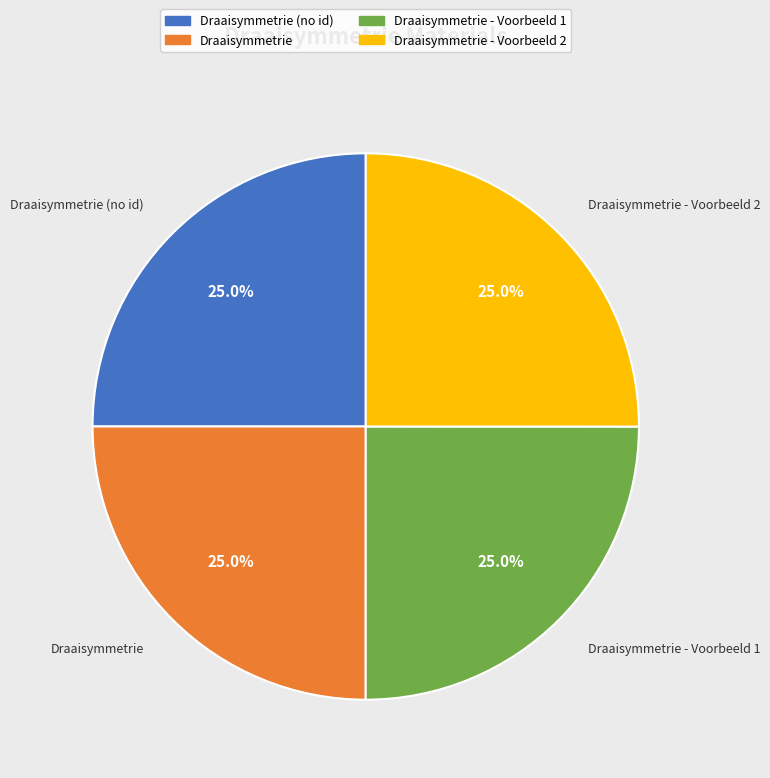

Does any single category account for the majority?

No